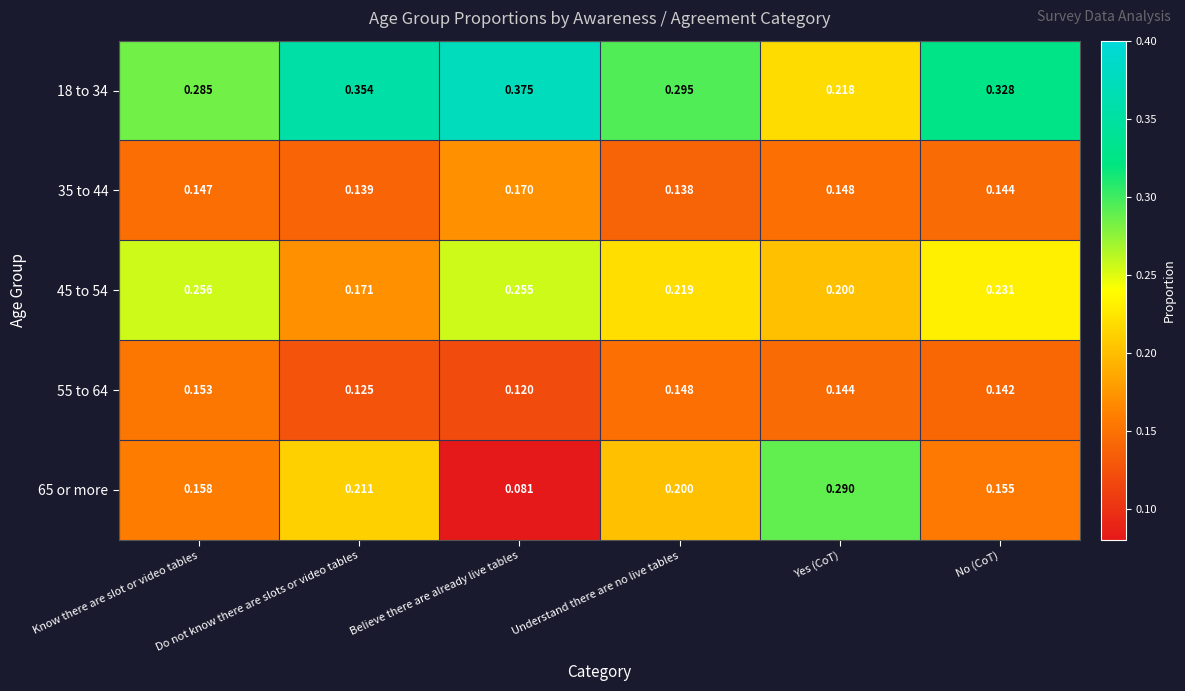

At which label is 18 to 34 closest to 0?

Yes (CoT)